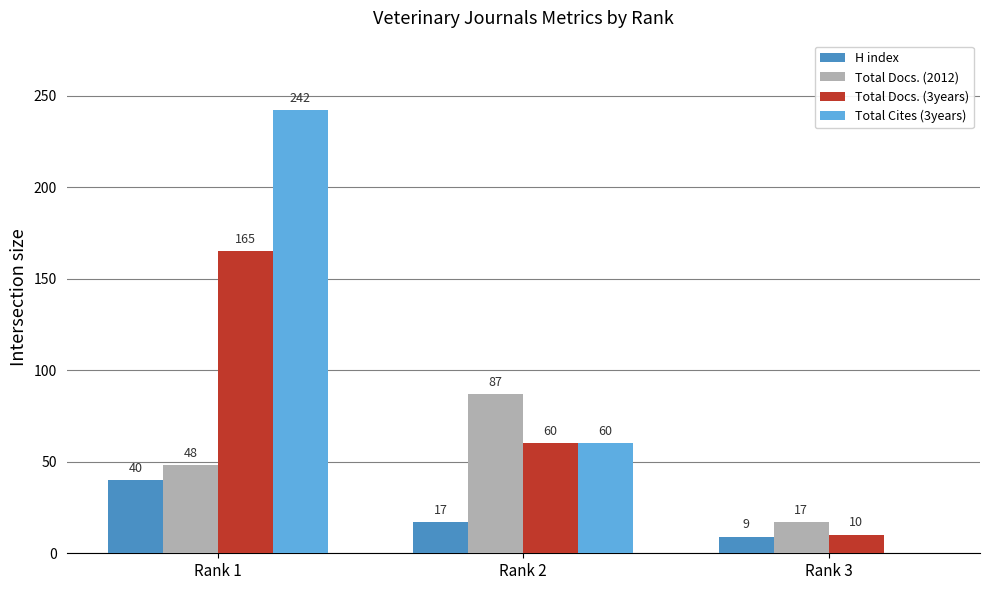

At which category is the sum across all series the highest?

Rank 1